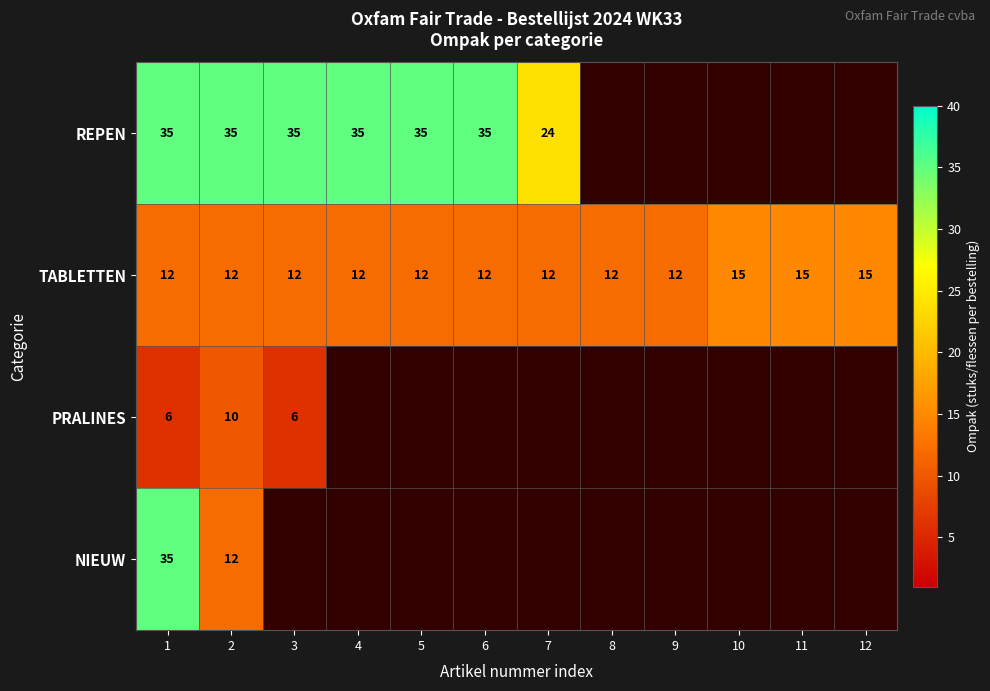

The PRALINES series shows 7 at 2. True or false?

False